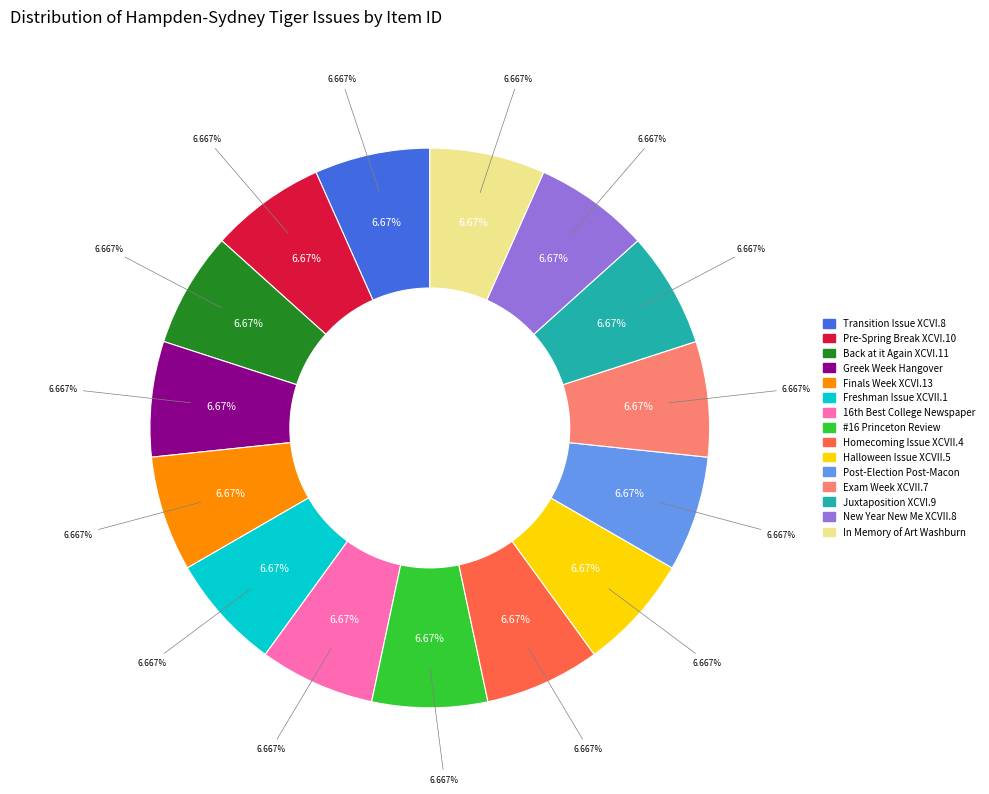

What percentage is NOT represented by Back at it Again XCVI.11?

93.3%